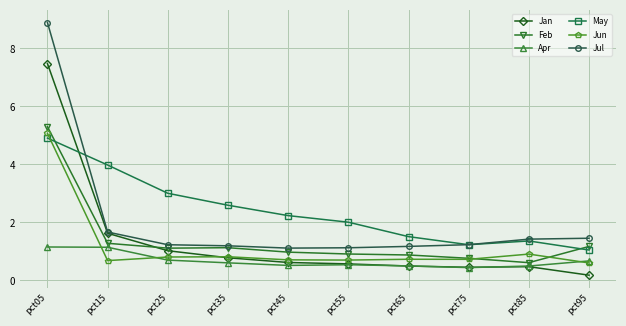

At which category is the sum across all series the highest?

pct05